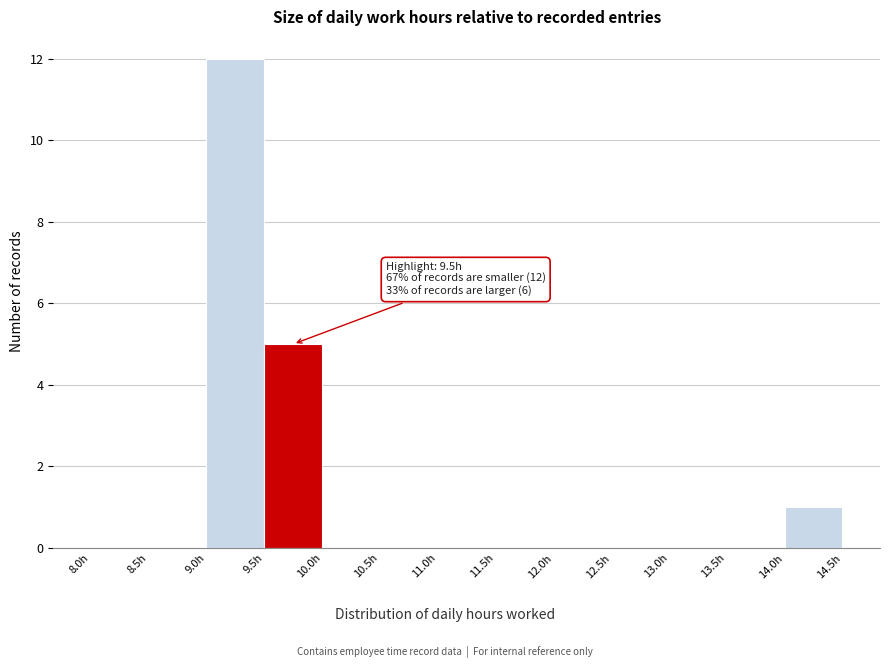

Over which range of the x-axis is the bar tallest?

9.0 to 9.5